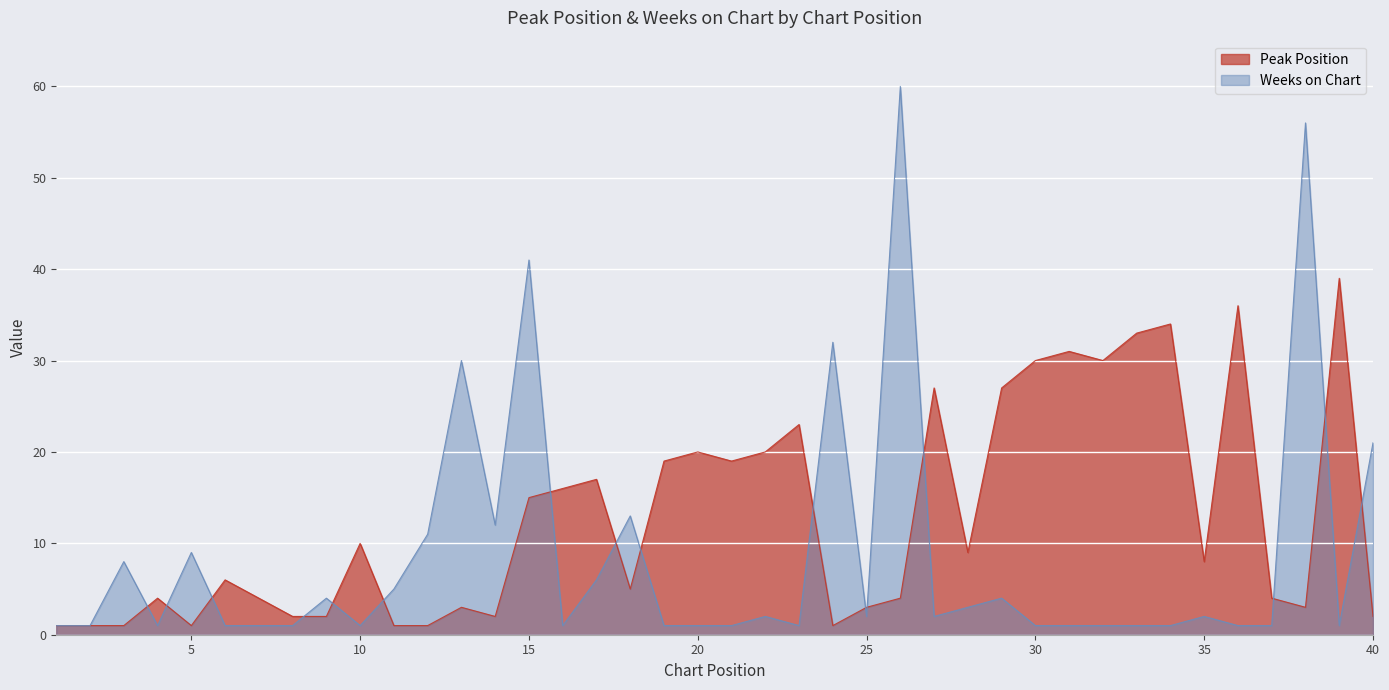

True or false: Weeks on Chart has more than 2 points higher than both neighbors.

True